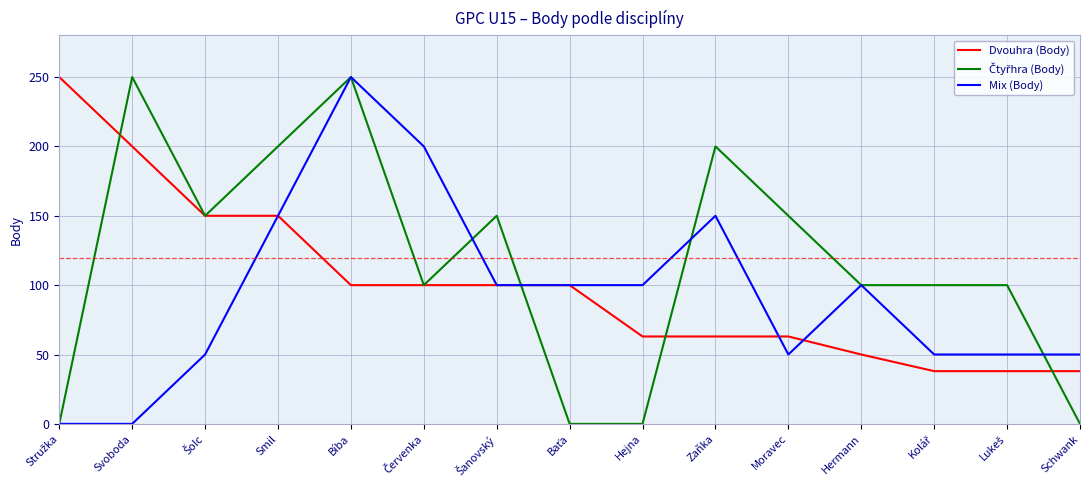

True or false: Mix (Body) has a value of 61 at Hejna.

False